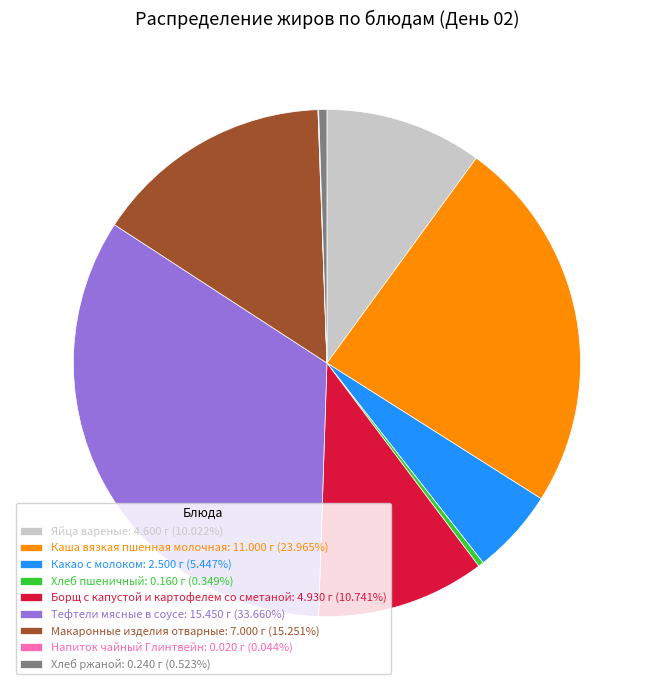

True or false: Борщ с капустой и картофелем со сметаной accounts for 11% of the total.

True